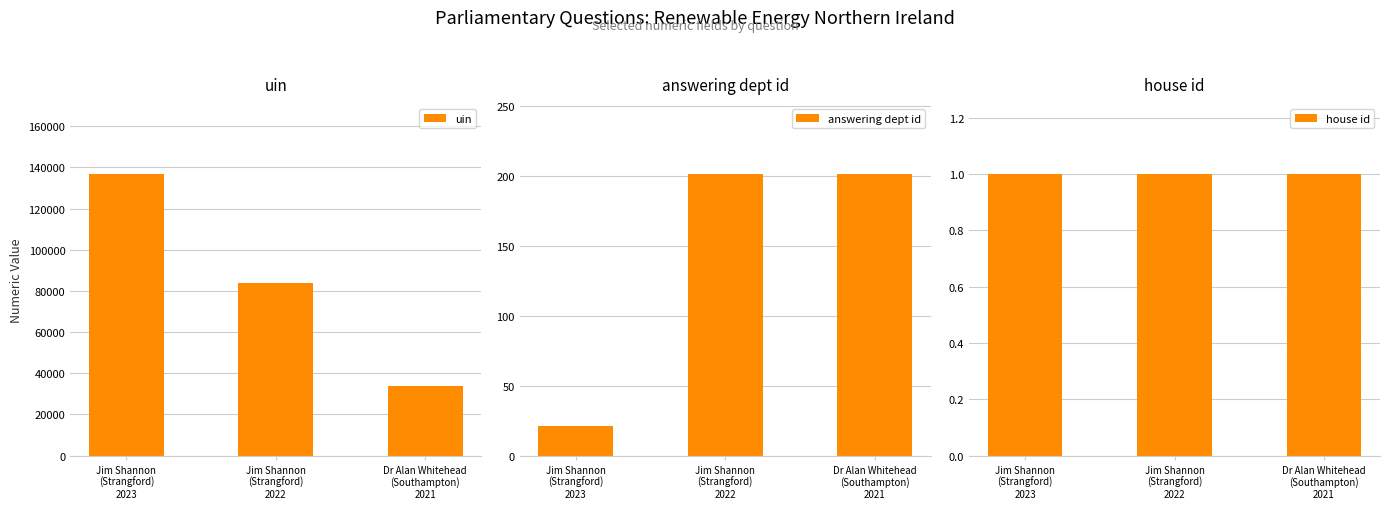

Where is uin nearest to the value 85263?

Jim Shannon
(Strangford)
2022